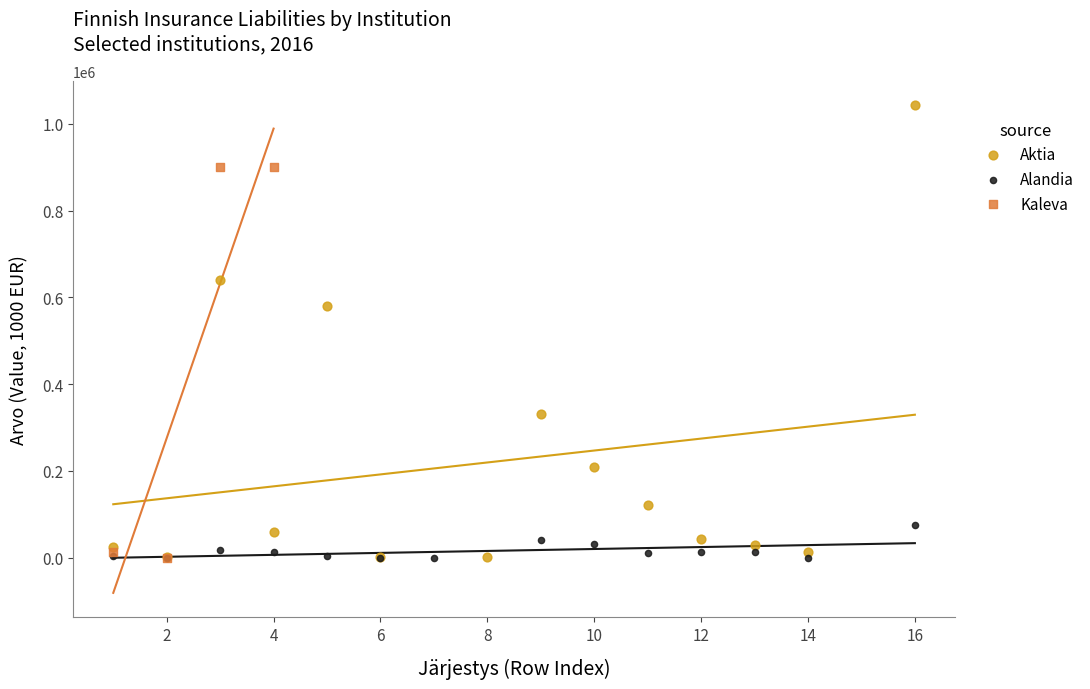

Which series contains the highest Y value?

Aktia